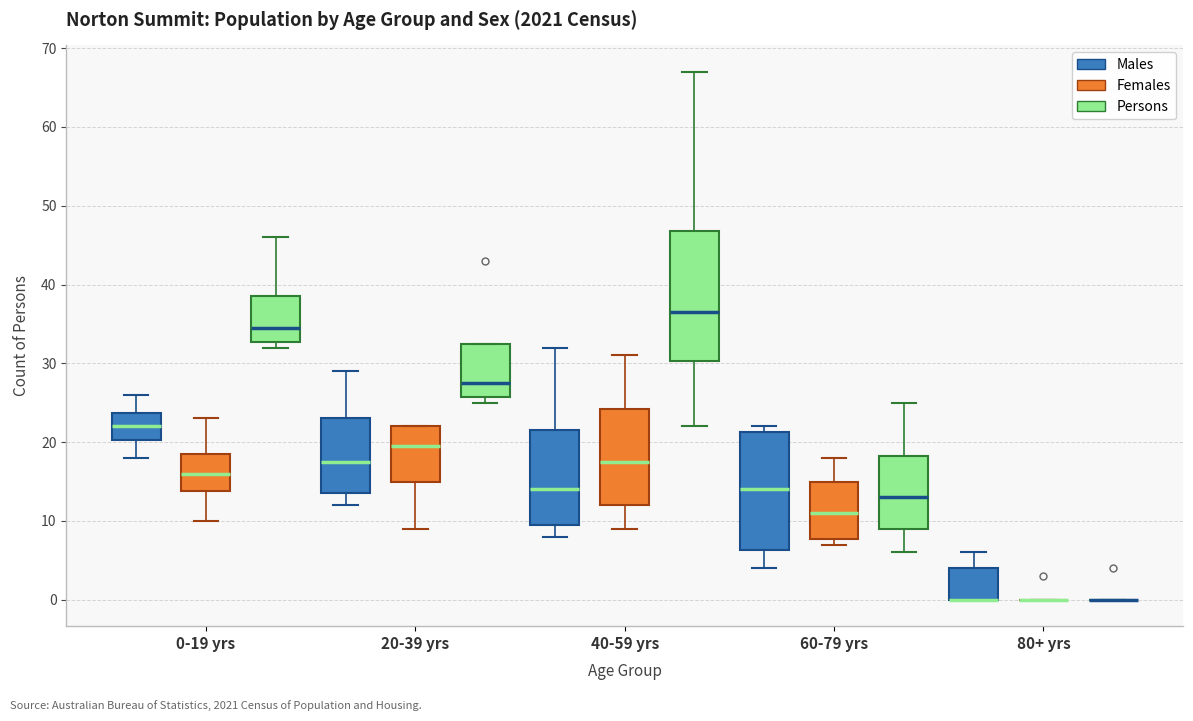

Comparing the boxes themselves (not the whiskers), which one is the tallest?

40-59 yrs (Persons)